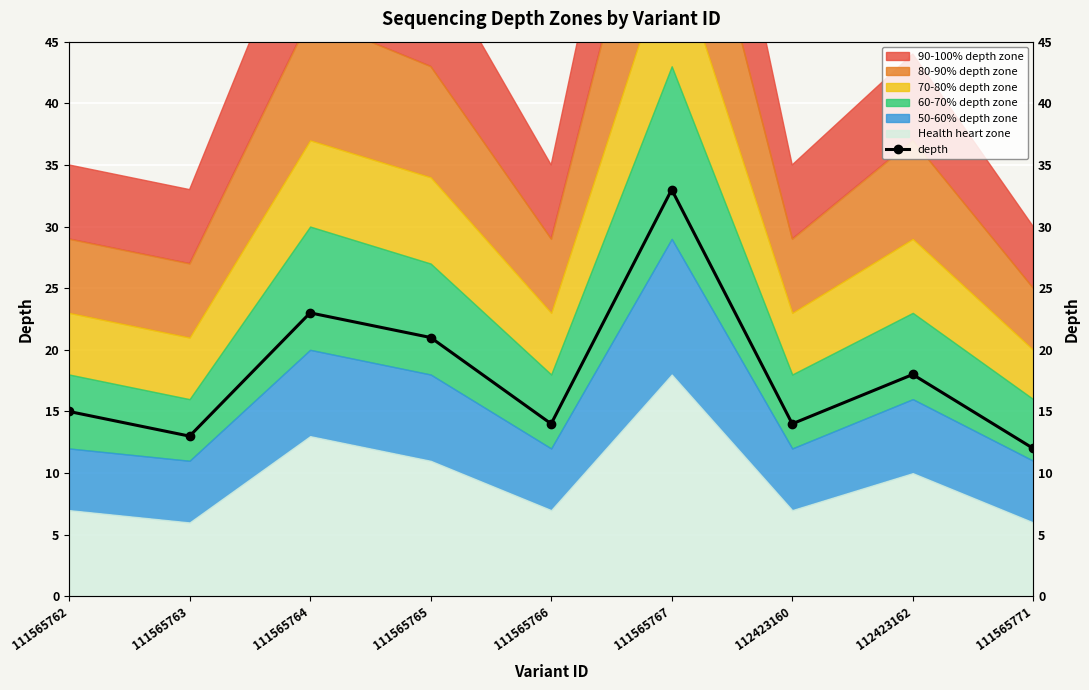

Where does the data first go above 15?

111565764